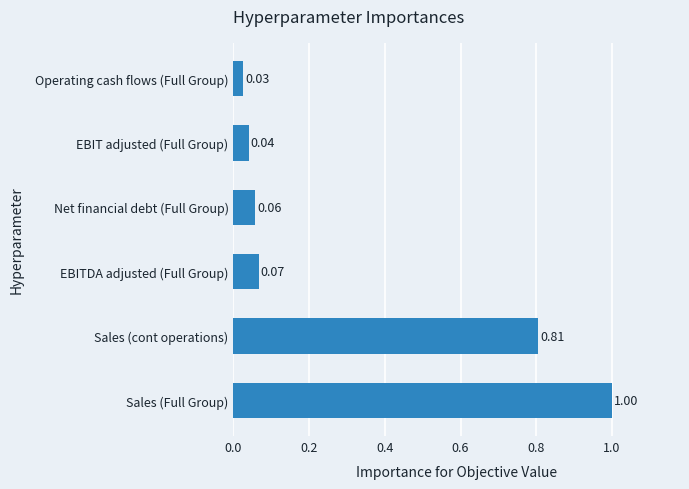

What is the difference between the maximum and minimum values?

1.0